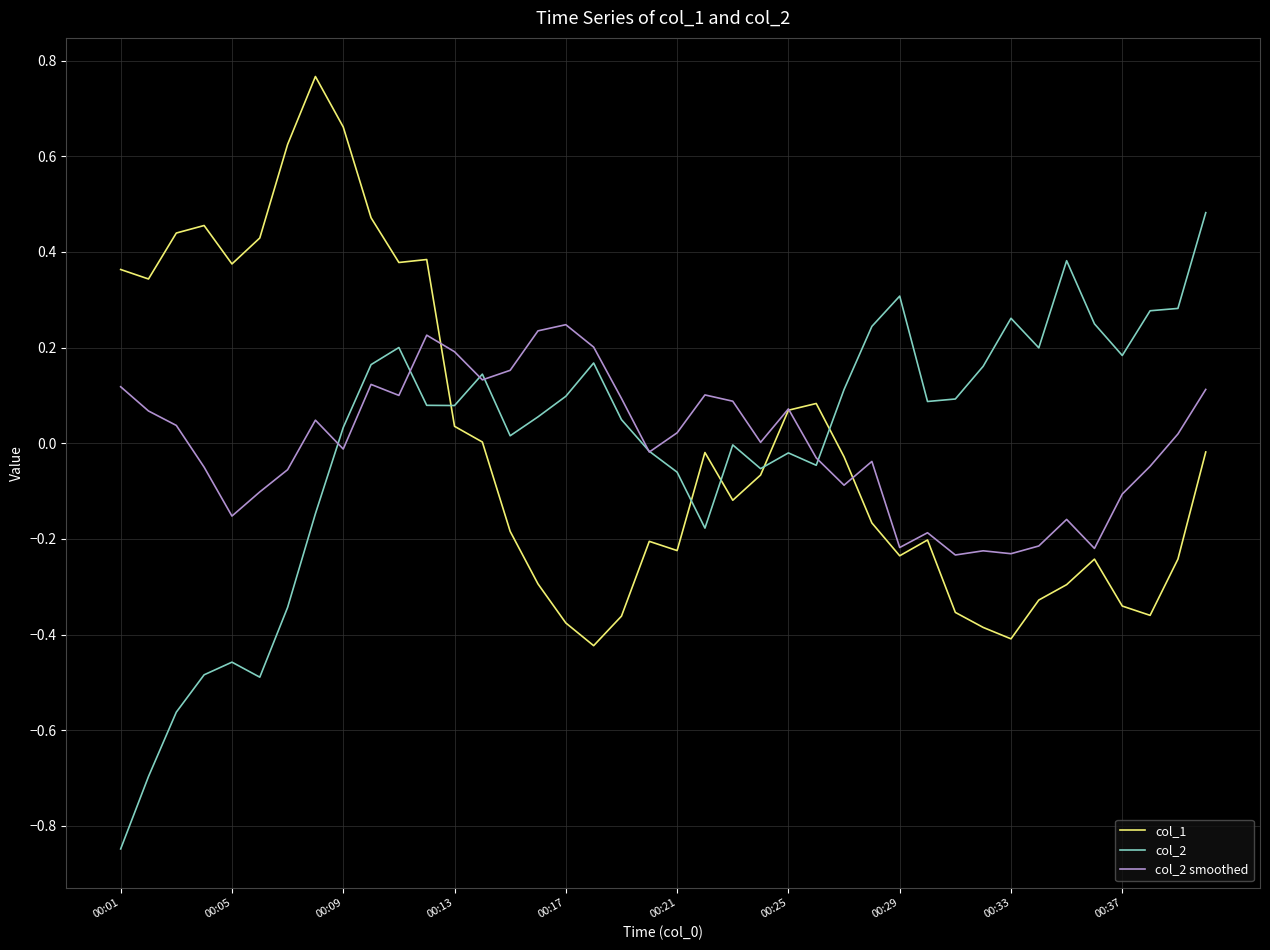

How many series are shown in this chart?

3